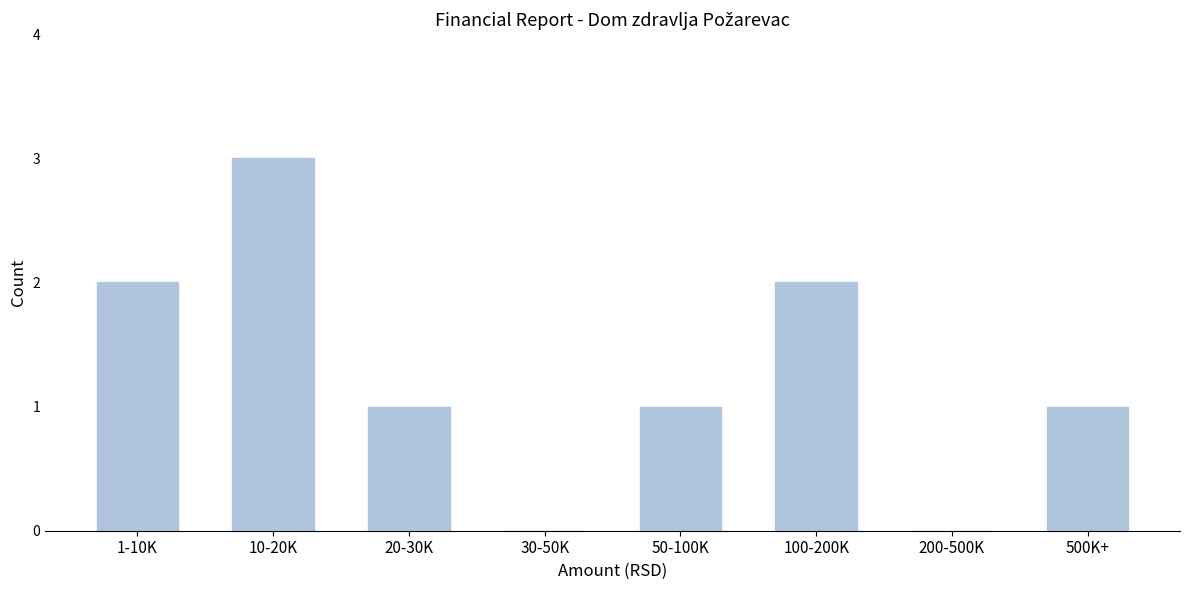

Reading left to right, transcribe all the data shown in this chart.

1-10K=2	10-20K=3	20-30K=1	30-50K=0	50-100K=1	100-200K=2	200-500K=0	500K+=1